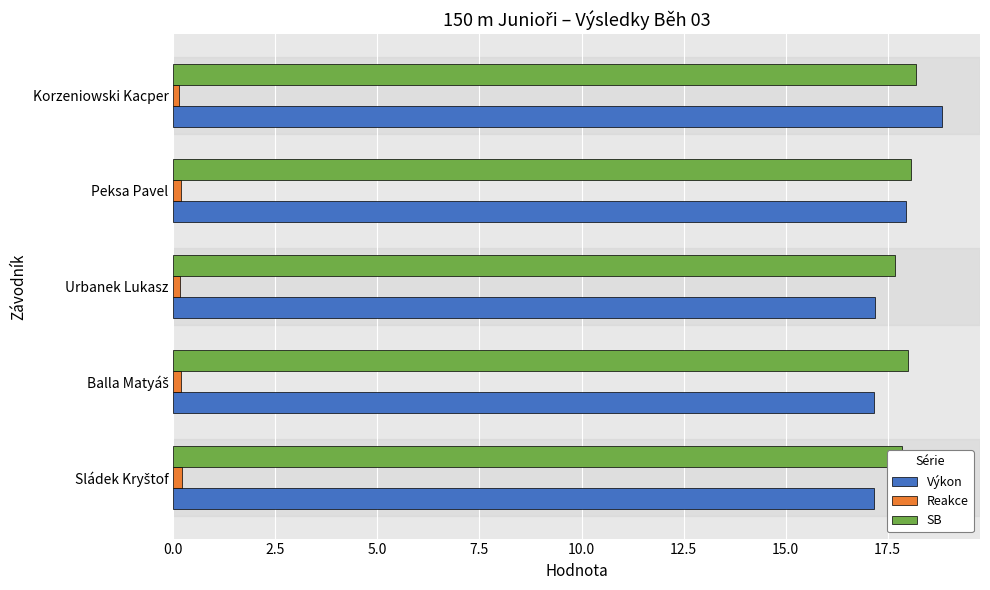

Which series has the largest total across all categories?

SB